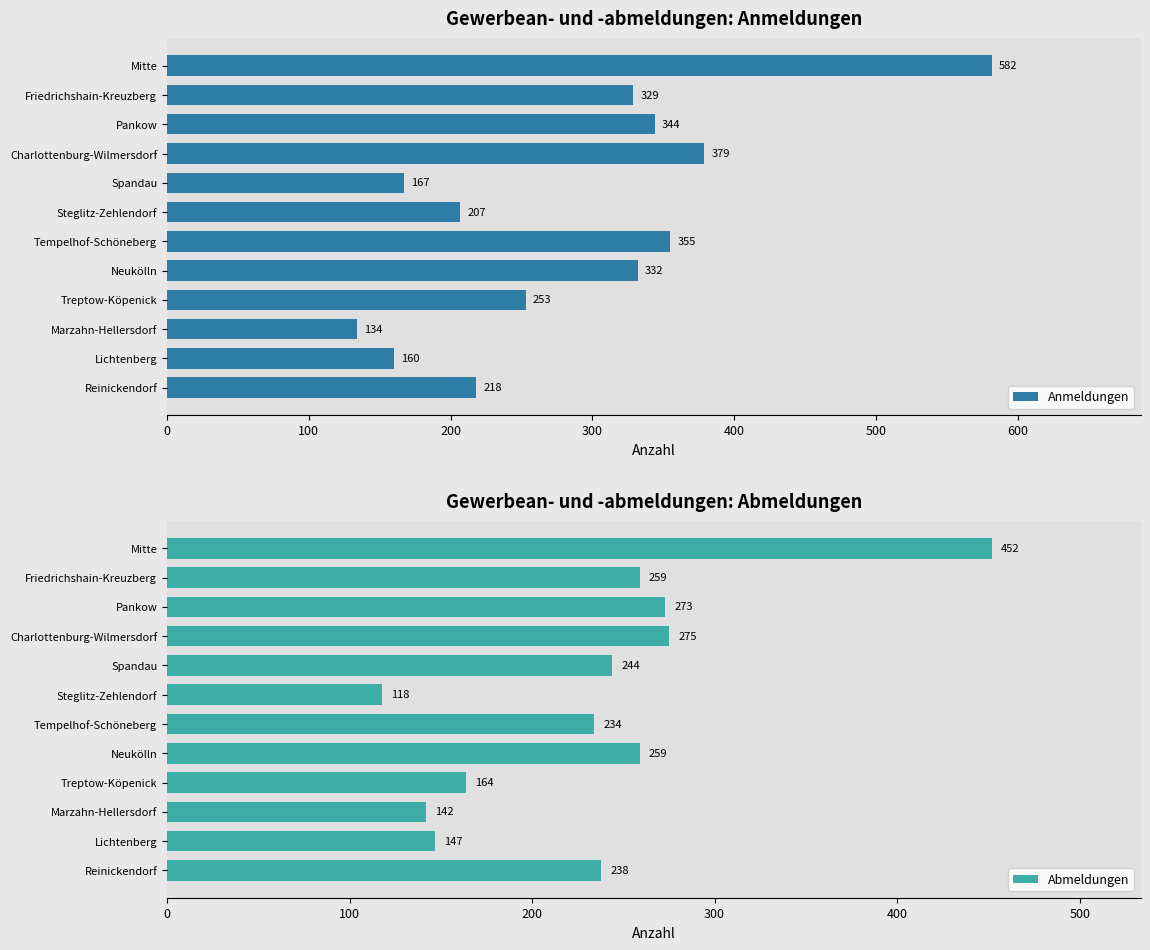

Read the Anmeldungen value at Mitte.

582